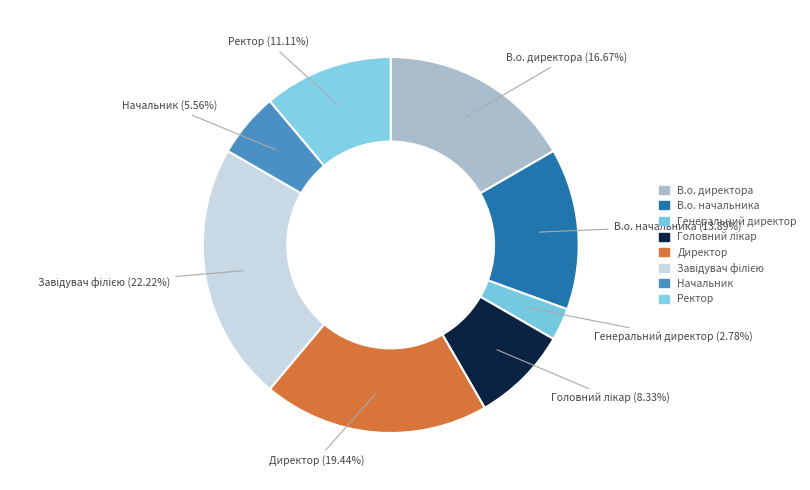

Which slice is the smallest?

Генеральний директор